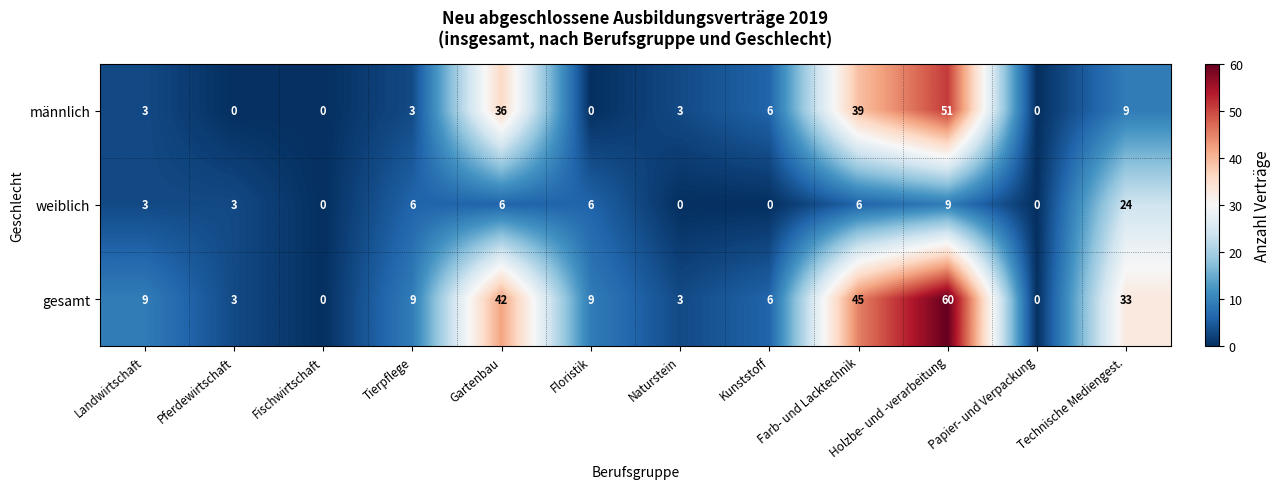

Which series has the largest total across all categories?

gesamt